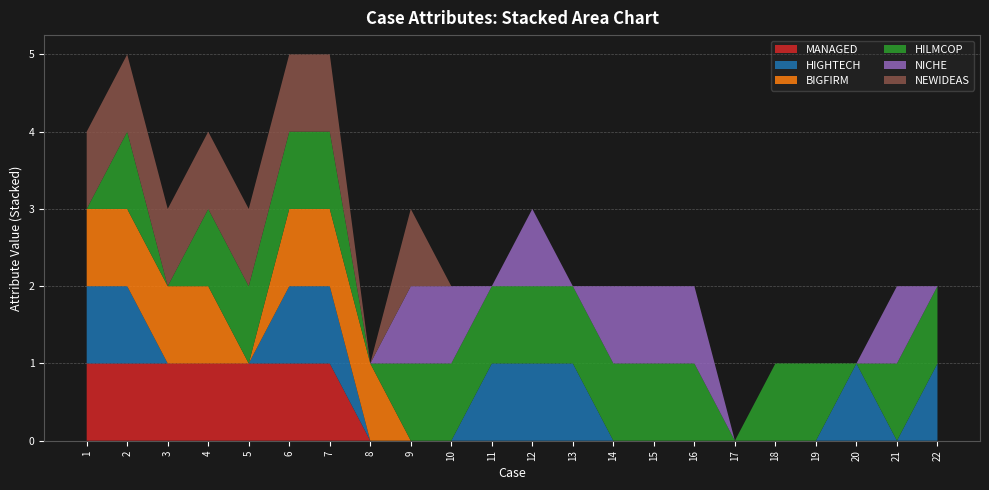

Reading right to left, transcribe all the data shown in this chart.

MANAGED: 0	0	0	0	0	0	0	0	0	0	0	0	0	0	0	1	1	1	1	1	1	1
HIGHTECH: 1	0	1	0	0	0	0	0	0	1	1	1	0	0	0	1	1	0	0	0	1	1
BIGFIRM: 0	0	0	0	0	0	0	0	0	0	0	0	0	0	1	1	1	0	1	1	1	1
HILMCOP: 1	1	0	1	1	0	1	1	1	1	1	1	1	1	0	1	1	1	1	0	1	0
NICHE: 0	1	0	0	0	0	1	1	1	0	1	0	1	1	0	0	0	0	0	0	0	0
NEWIDEAS: 0	0	0	0	0	0	0	0	0	0	0	0	0	1	0	1	1	1	1	1	1	1